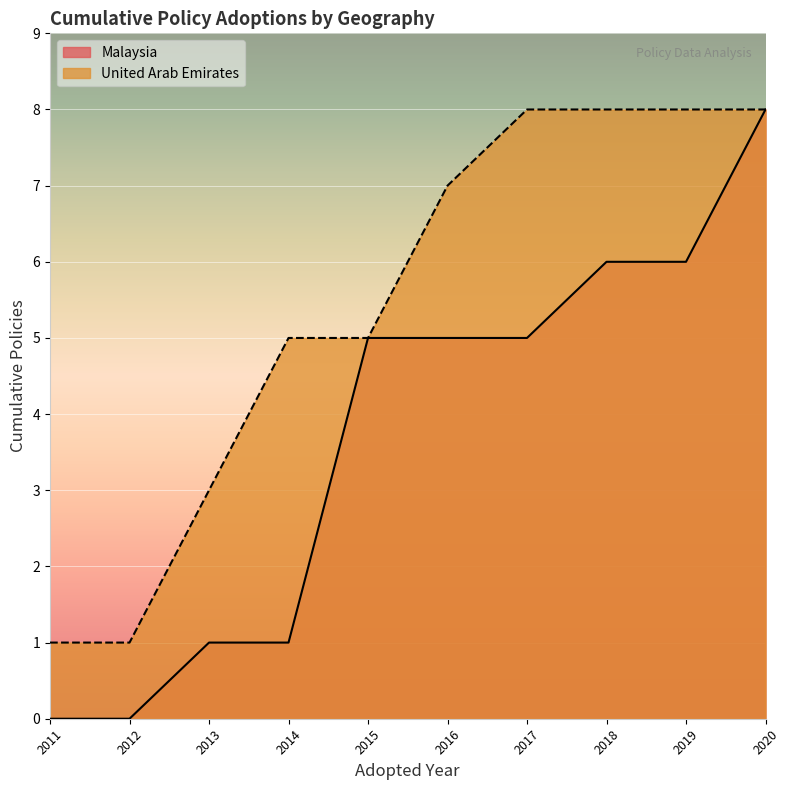

List the series in order of their overall mean, highest first.

United Arab Emirates, Malaysia